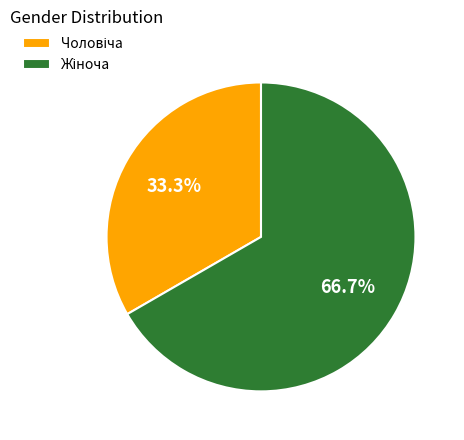

Is there any slice that represents more than half of the pie?

Yes